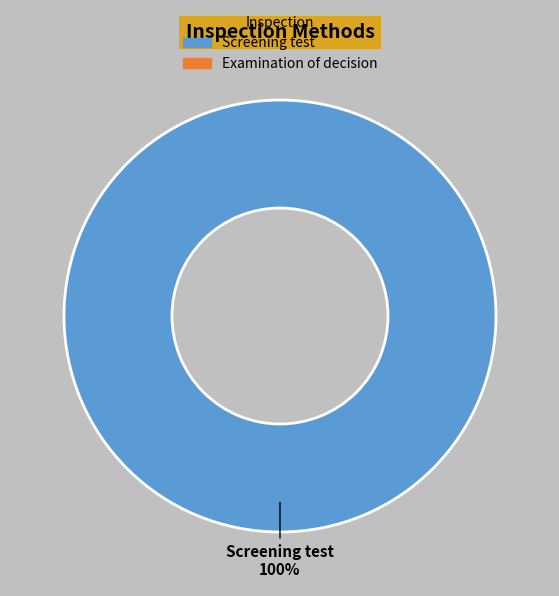

How many slices are in this pie chart?

1